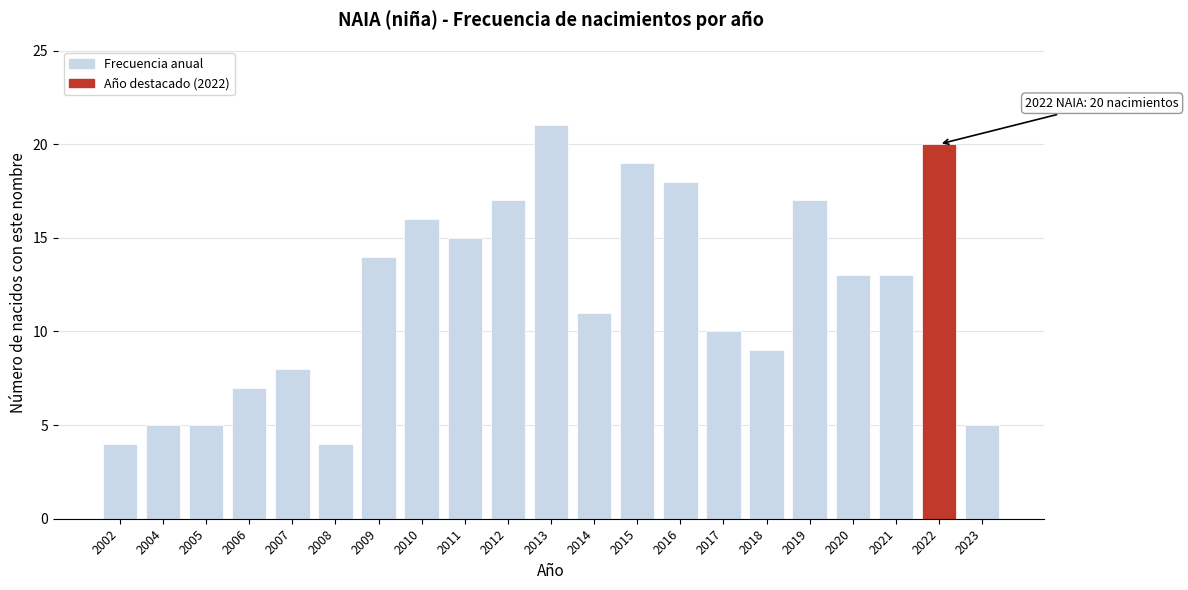

Reading left to right, what are all the values shown in this chart?

2002=4	2004=5	2005=5	2006=7	2007=8	2008=4	2009=14	2010=16	2011=15	2012=17	2013=21	2014=11	2015=19	2016=18	2017=10	2018=9	2019=17	2020=13	2021=13	2022=20	2023=5